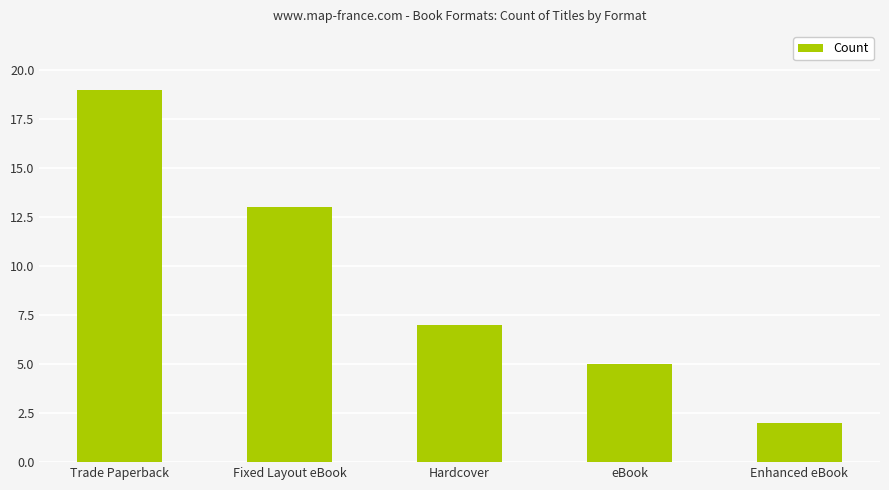

What is the maximum value shown in the chart?

19